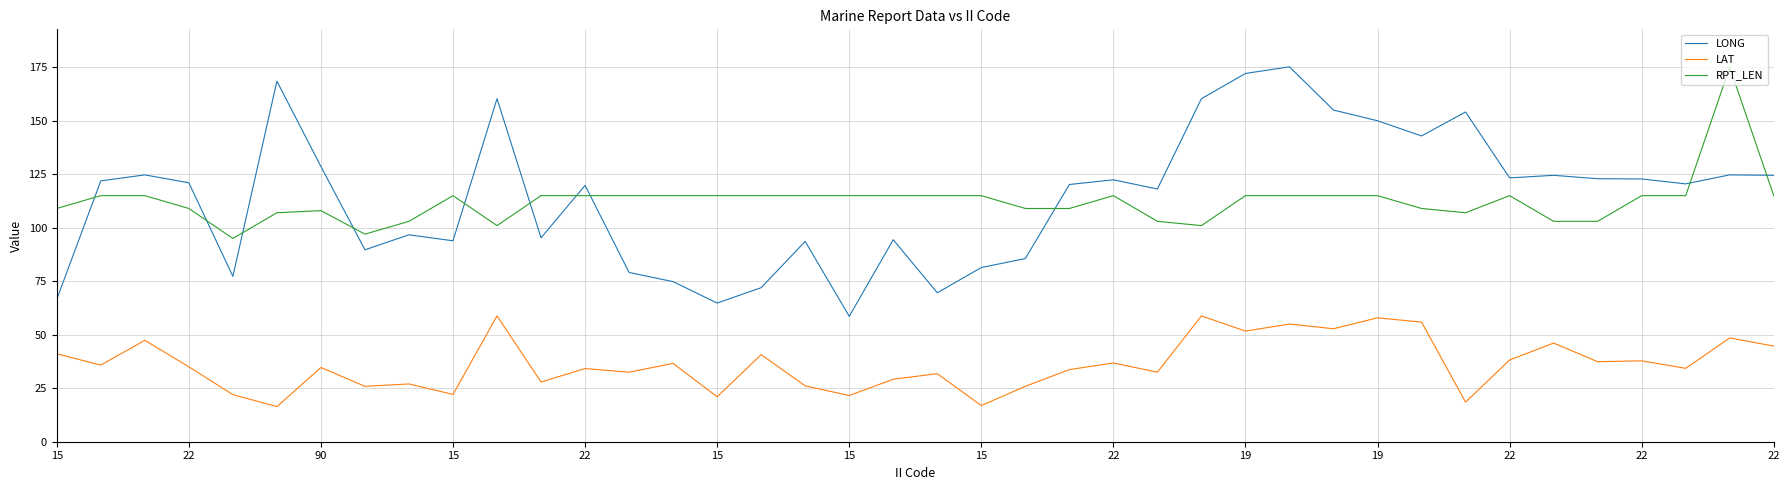

What is the sum of all LONG values?

4571.7